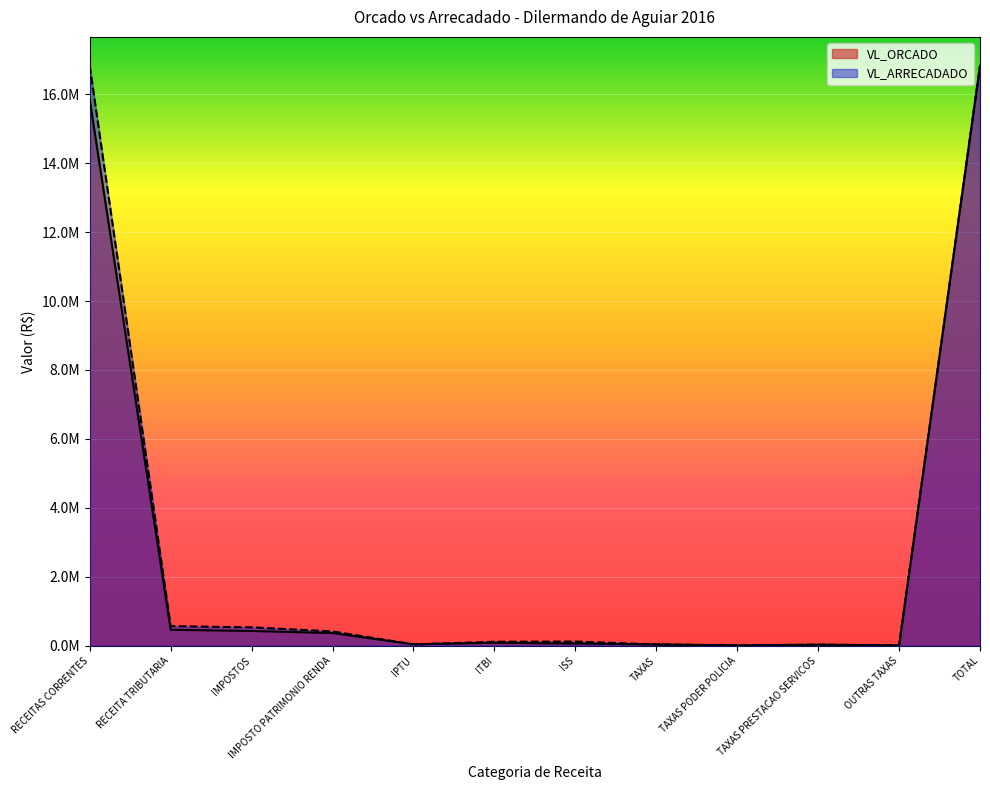

Which series has the widest spread of values?

VL_ORCADO